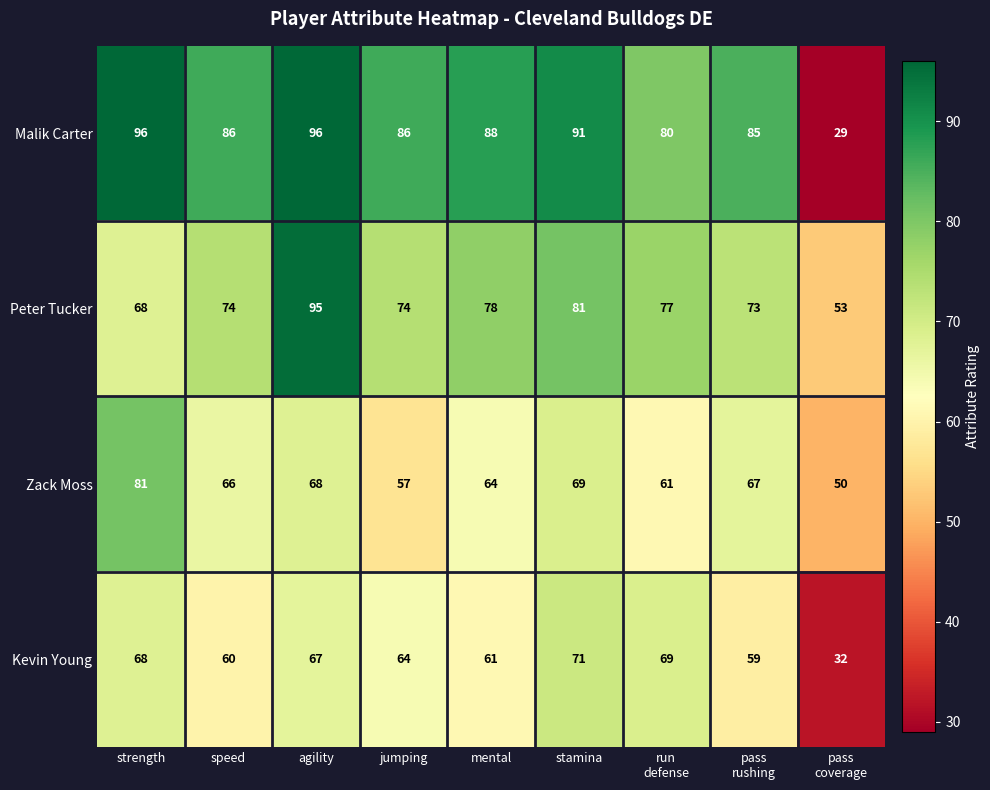

What is the spread (max minus min) of values at mental?

27